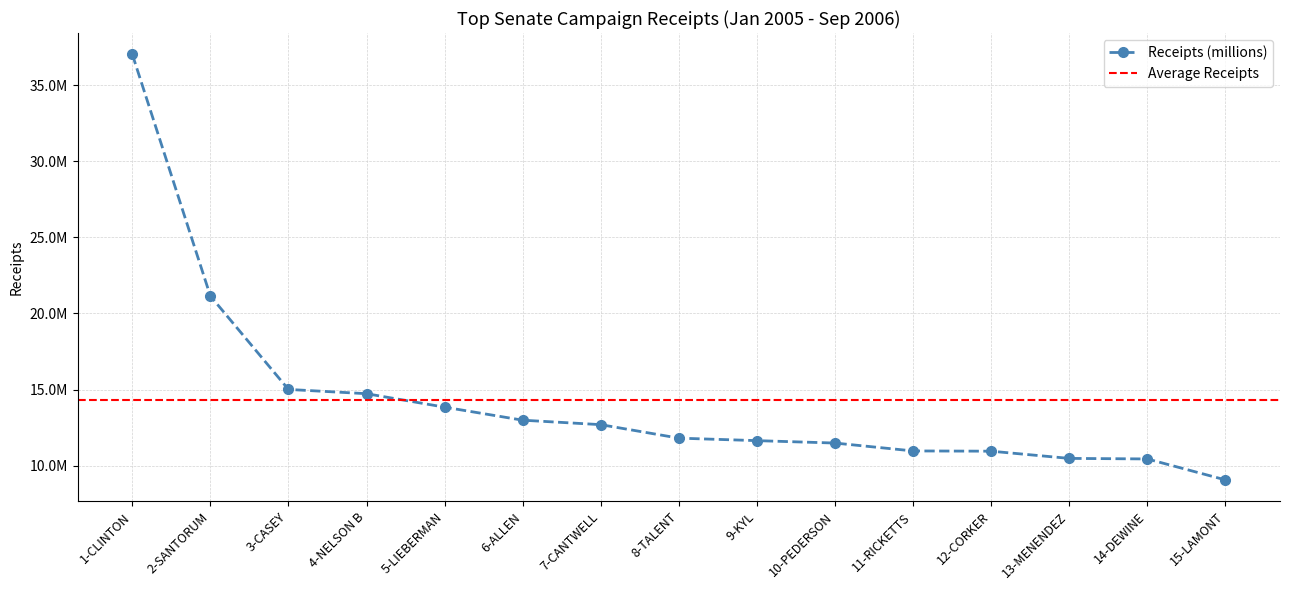

List the labels in order of value, largest first.

1-CLINTON, 2-SANTORUM, 3-CASEY, 4-NELSON B, 5-LIEBERMAN, 6-ALLEN, 7-CANTWELL, 8-TALENT, 9-KYL, 10-PEDERSON, 11-RICKETTS, 12-CORKER, 13-MENENDEZ, 14-DEWINE, 15-LAMONT